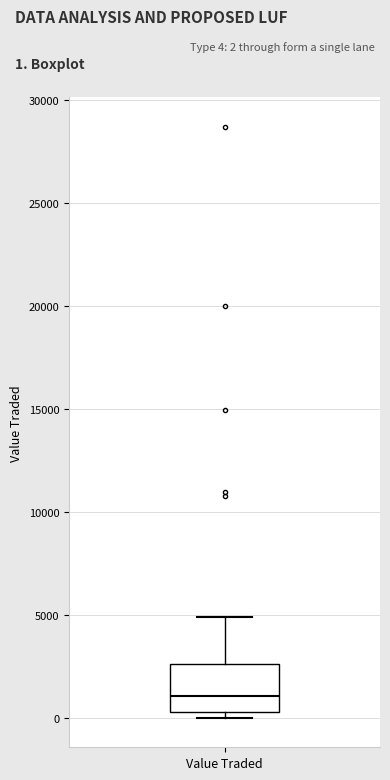

Where does the median line of the box for Value Traded sit on the y-axis? The values are not printed on the chart, so give them approximately, as read against the axis.

1000